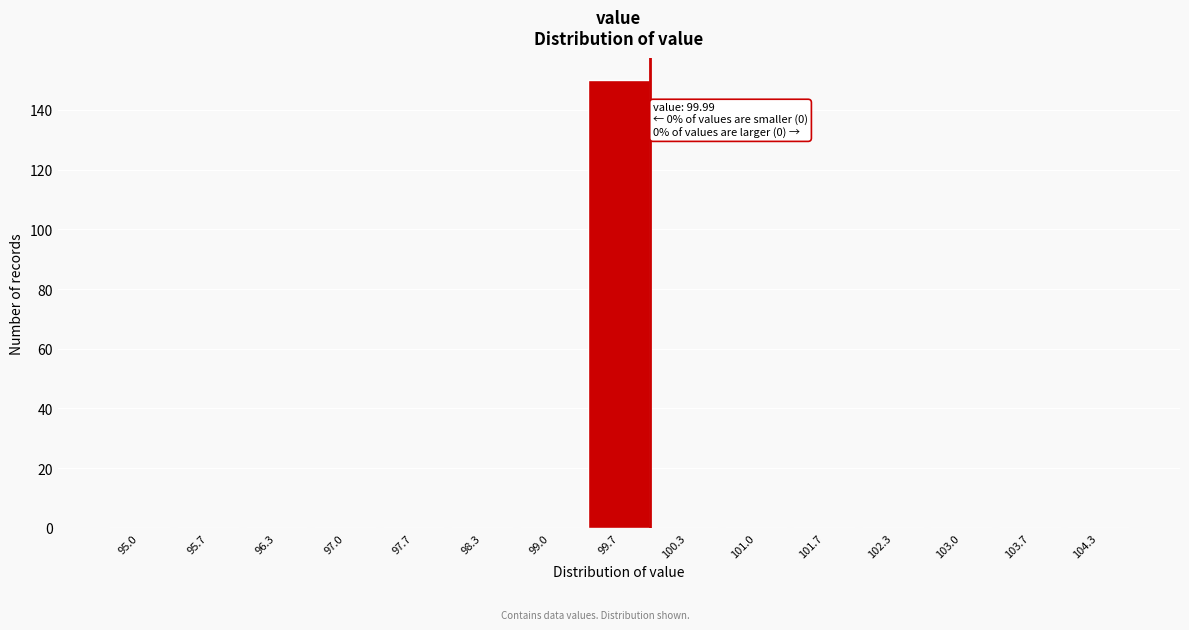

Reading left to right, list all the values displayed in this chart.

95.0=0	95.7=0	96.3=0	97.0=0	97.7=0	98.3=0	99.0=0	99.7=150	100.3=0	101.0=0	101.7=0	102.3=0	103.0=0	103.7=0	104.3=0